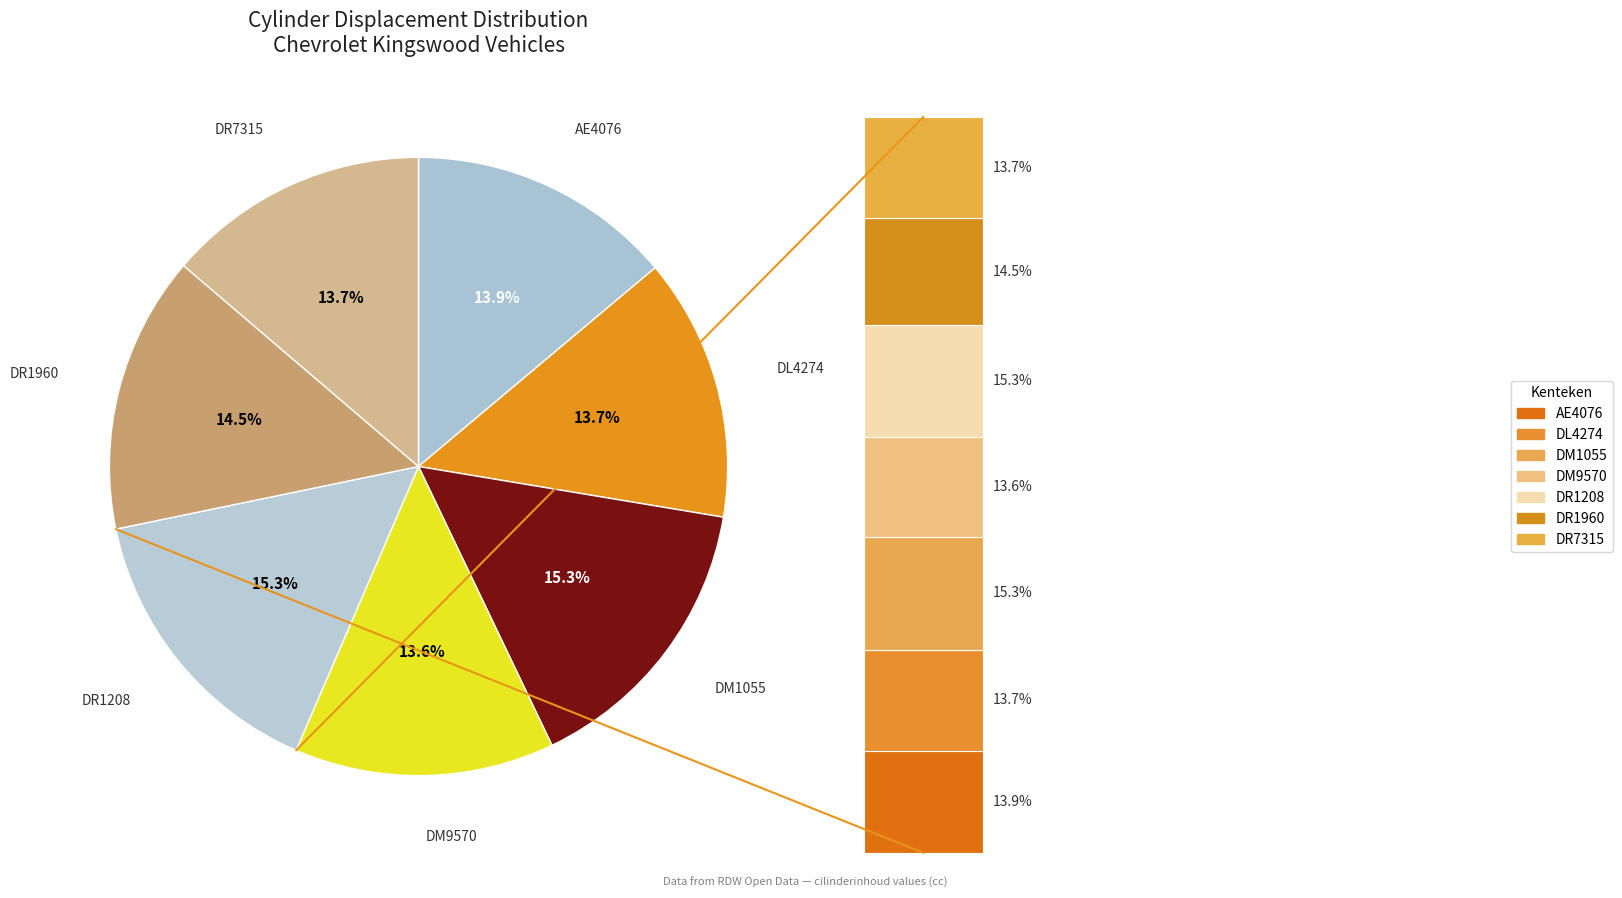

To the nearest percent, what percentage of the pie is DM1055?

15%